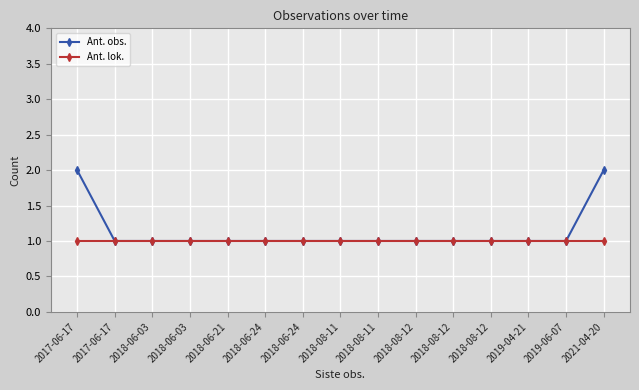

List the series in order of their peak value, highest first.

Ant. obs., Ant. lok.